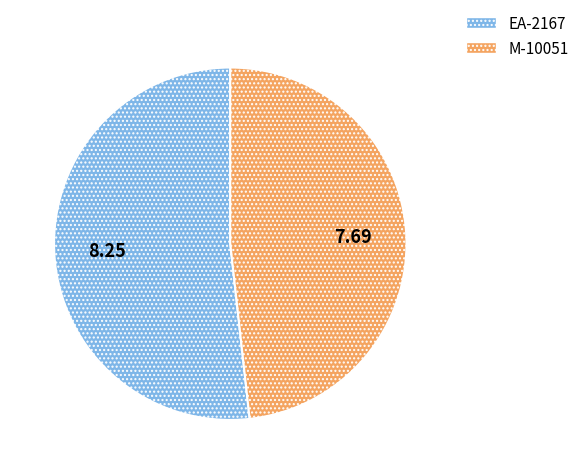

Rank the categories by value from highest to lowest.

EA-2167, M-10051